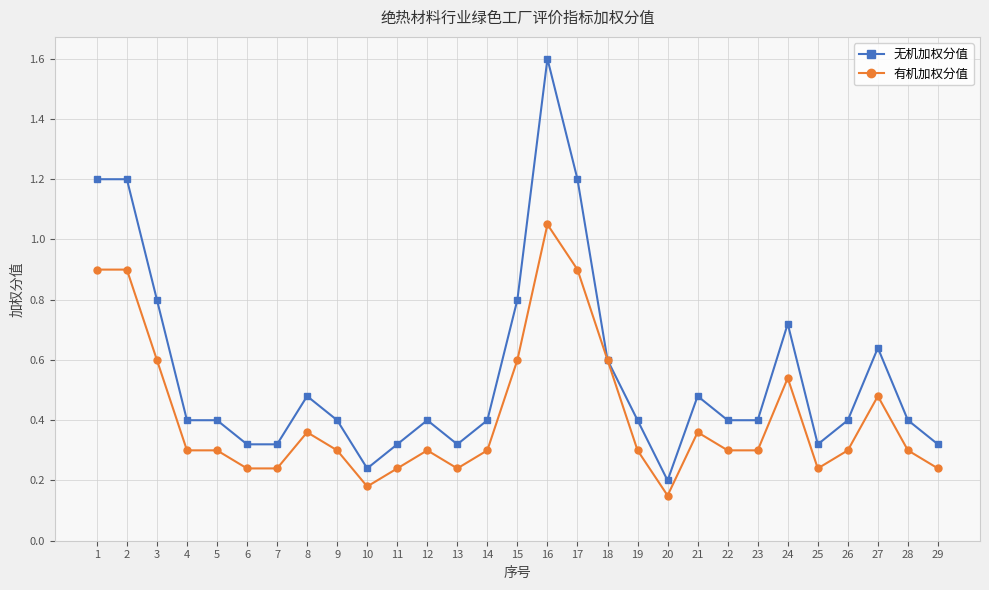

Rank the series at 4 from lowest to highest value.

有机加权分值, 无机加权分值